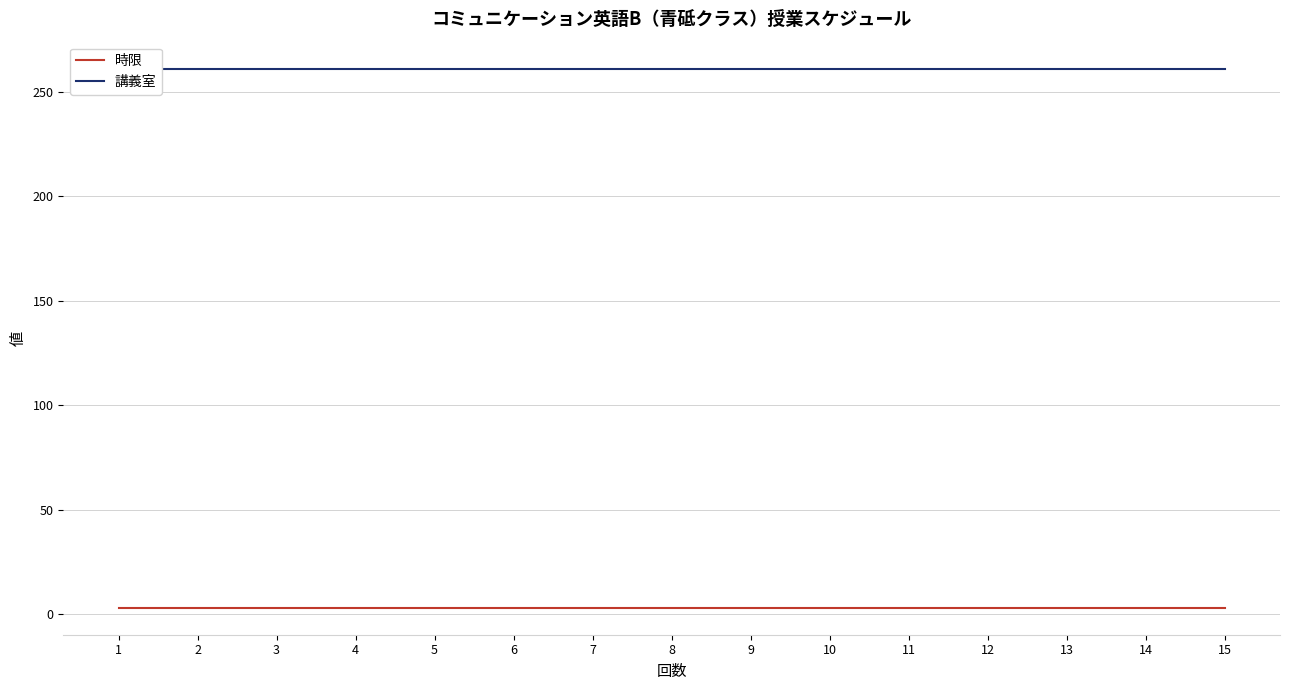

List the labels in order of 時限 value, smallest first.

1, 2, 3, 4, 5, 6, 7, 8, 9, 10, 11, 12, 13, 14, 15